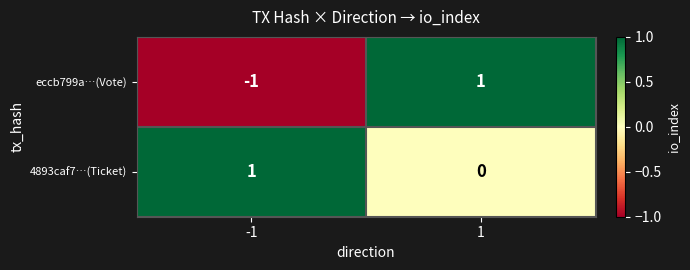

At -1, list the series in order from largest to smallest.

4893caf7…(Ticket), eccb799a…(Vote)